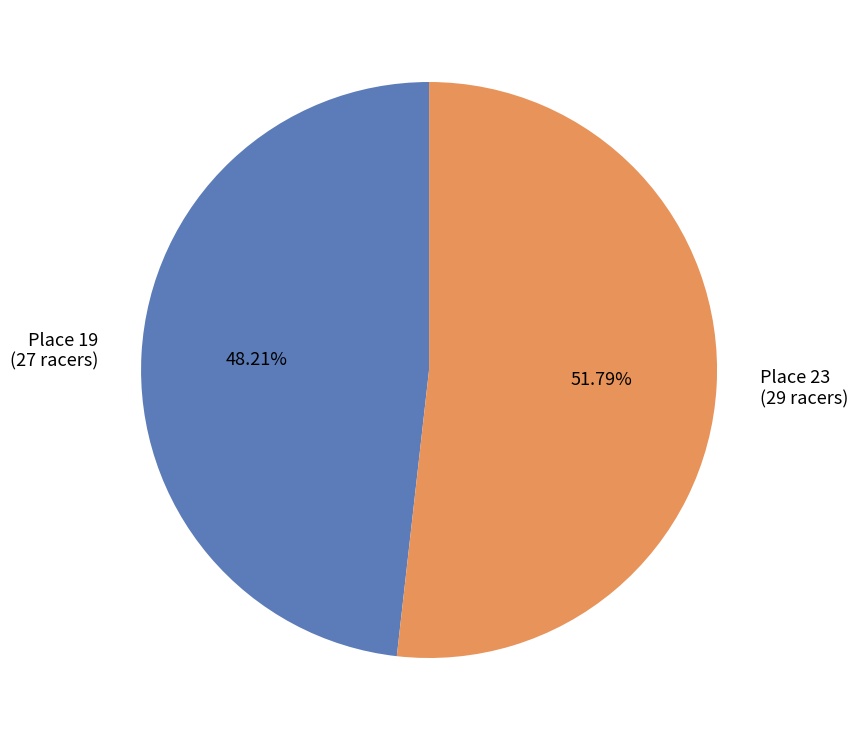

What is the ratio of the value at Place 23 to the value at Place 19?

1.1